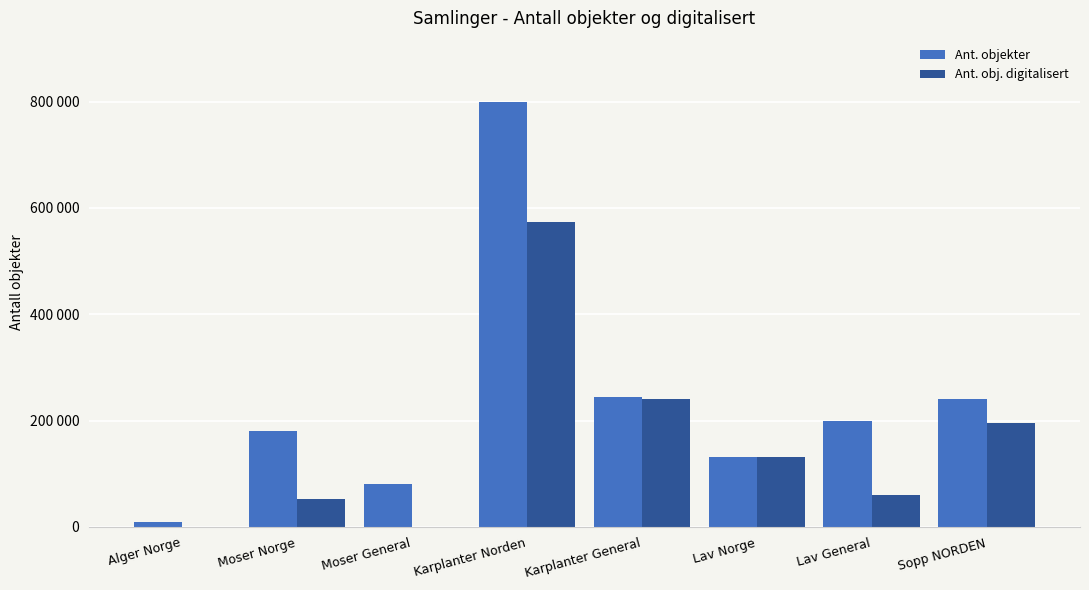

Which series has the largest range (max minus min)?

Ant. objekter